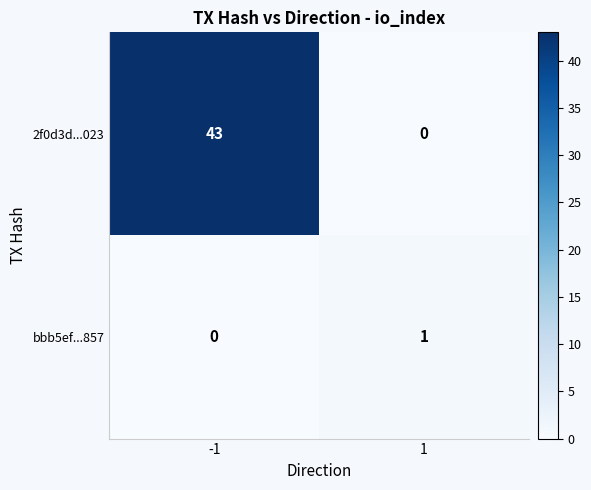

What is the difference between the 2f0d3d...023 values at -1 and 1?

43